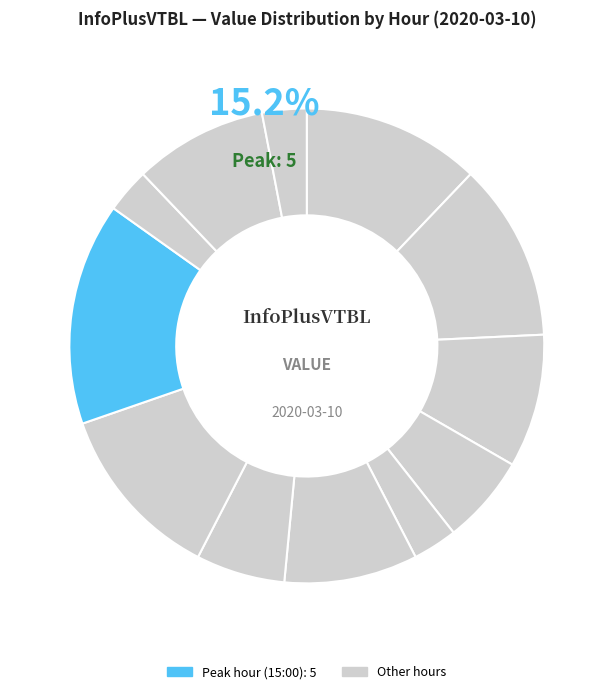

Approximately how many times larger is the value at 10:00 compared to 14:00?

0.2